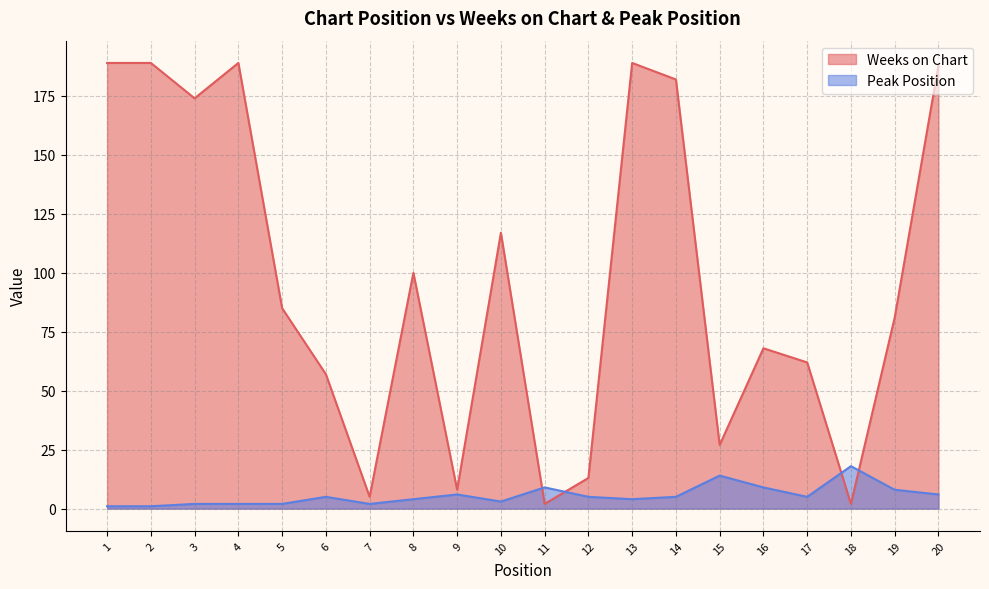

True or false: Peak Position and Weeks on Chart intersect in this chart.

True